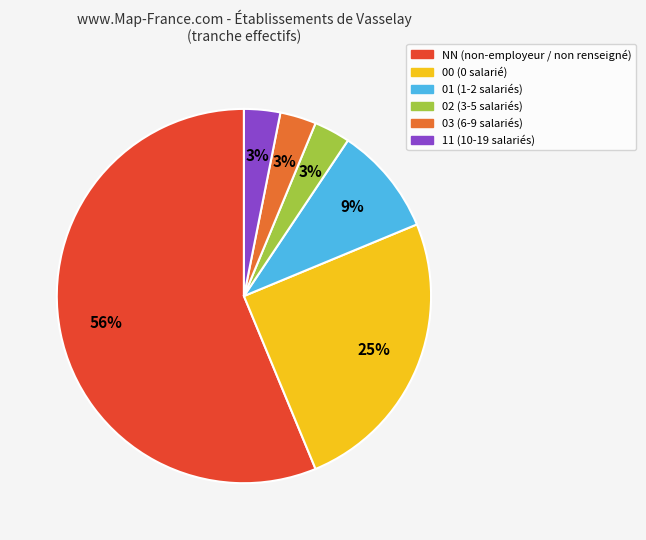

Is 01 the majority of the pie?

No